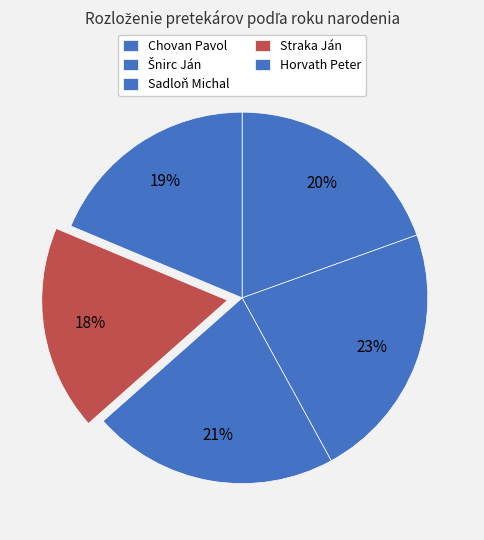

Approximately how many times larger is the value at Šnirc Ján compared to Sadloň Michal?

1.1